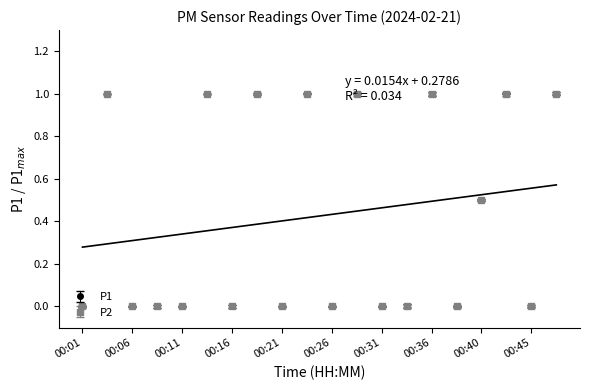

What is the average value of the P1 series?

0.4